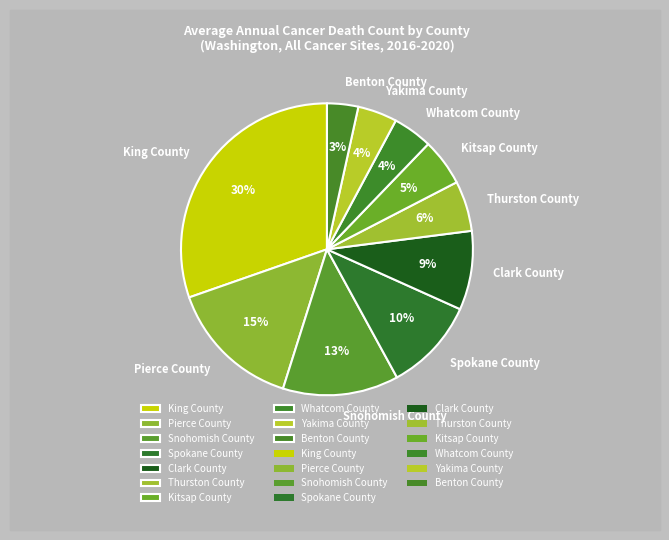

Between Thurston County and Yakima County, which is larger?

Thurston County